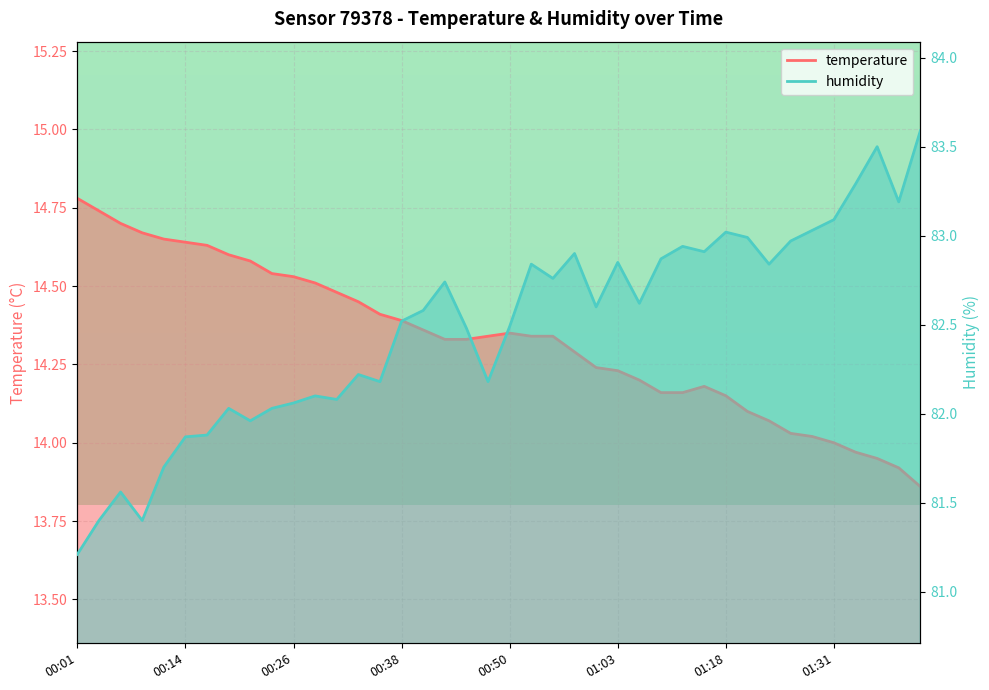

At how many categories does at least one series exceed 31?

40